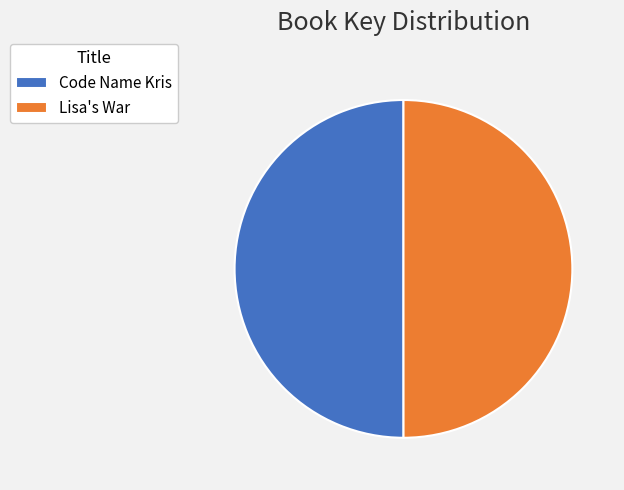

Count the number of slices in the pie.

2